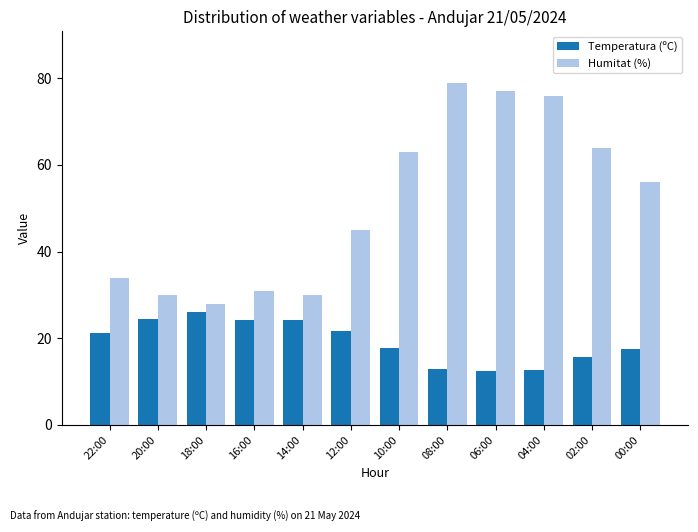

The value of Temperatura (ºC) at 00:00 is 17.6. True or false?

True